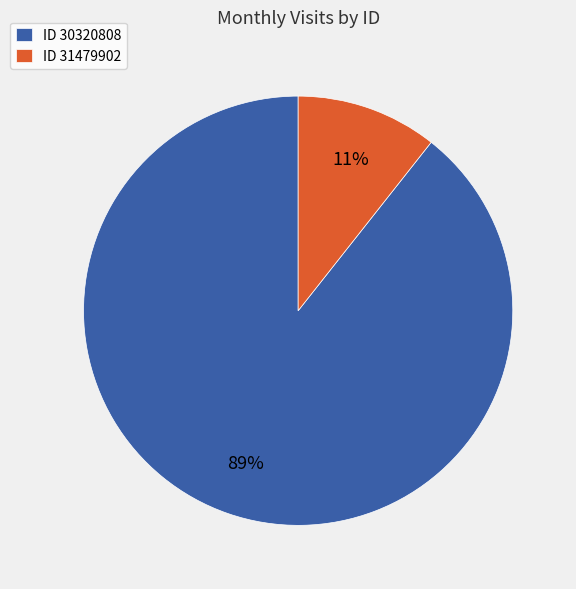

Rank the categories by value from highest to lowest.

ID 30320808, ID 31479902